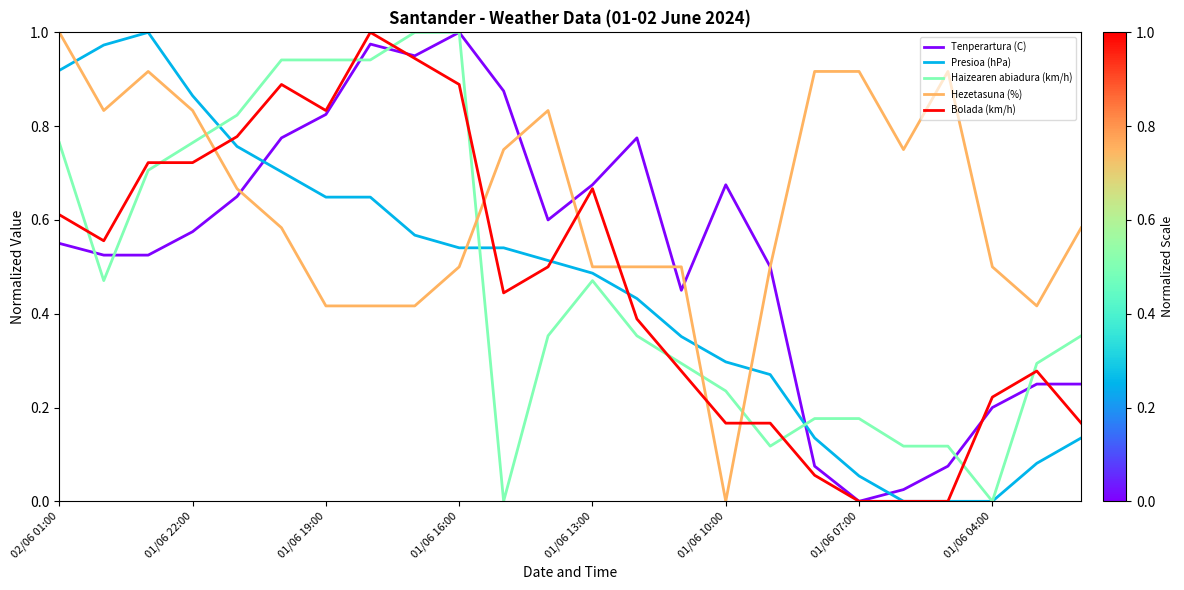

True or false: Tenperartura (C) has more than 0 interior local peaks.

True